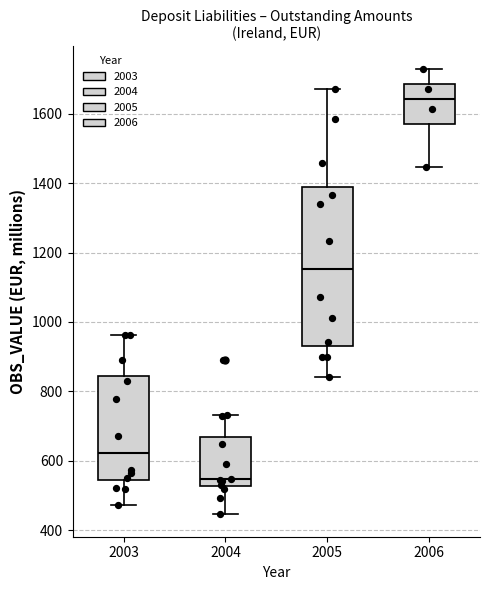

Where does the upper whisker of the box at x = 2003 end on the y-axis? The values are not printed on the chart, so give them approximately, as read against the axis.

960